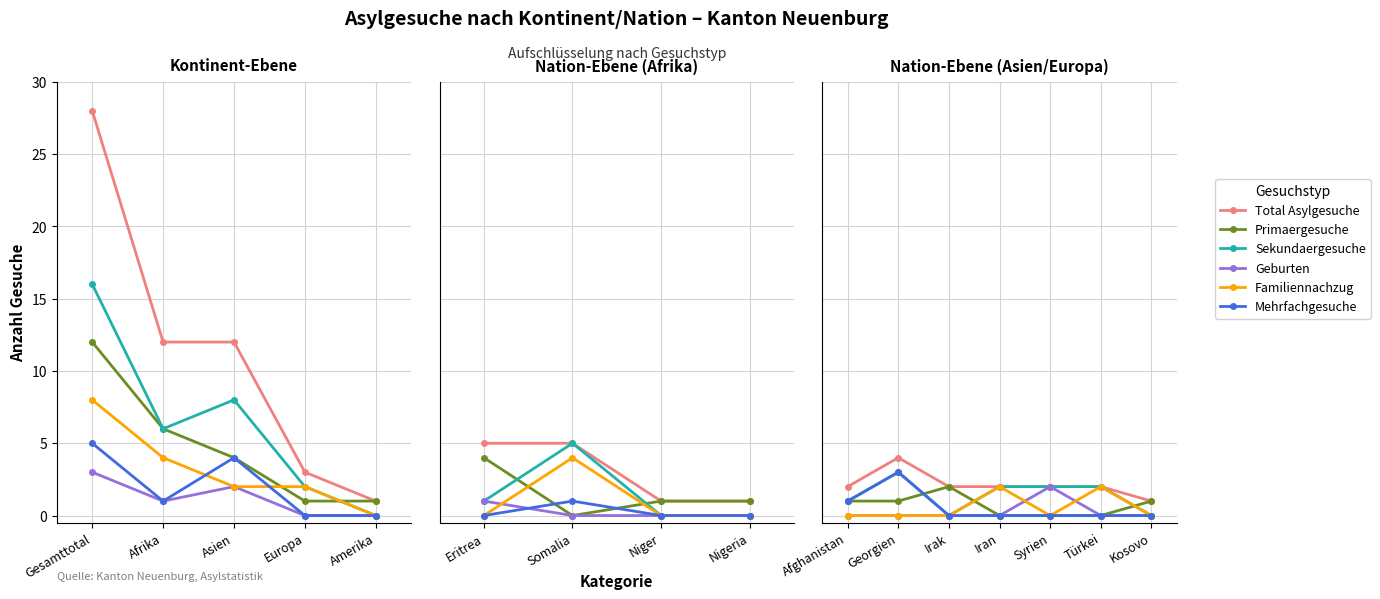

Count the number of data series in this chart.

6